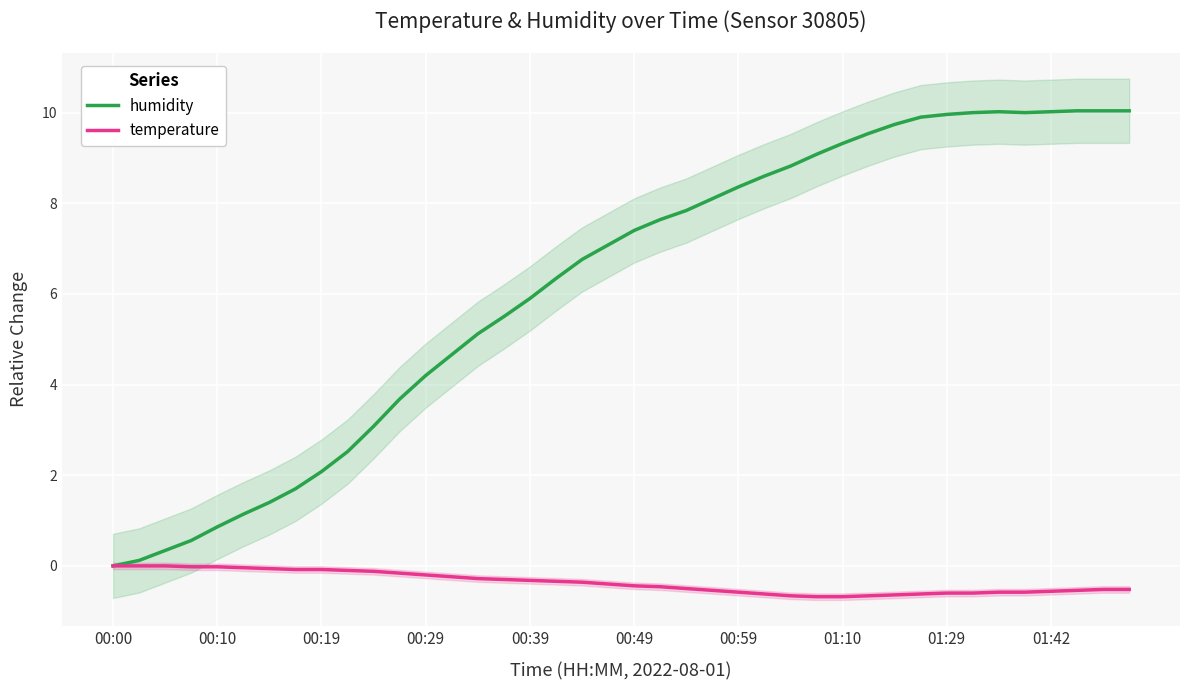

At which label does humidity reach its minimum?

00:00